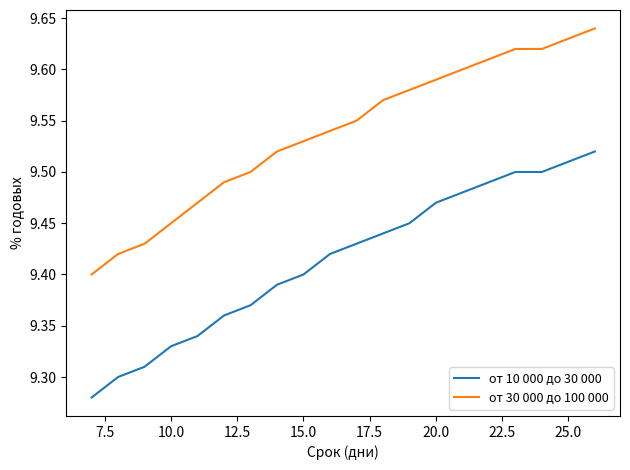

At how many categories does at least one series exceed 9?

20